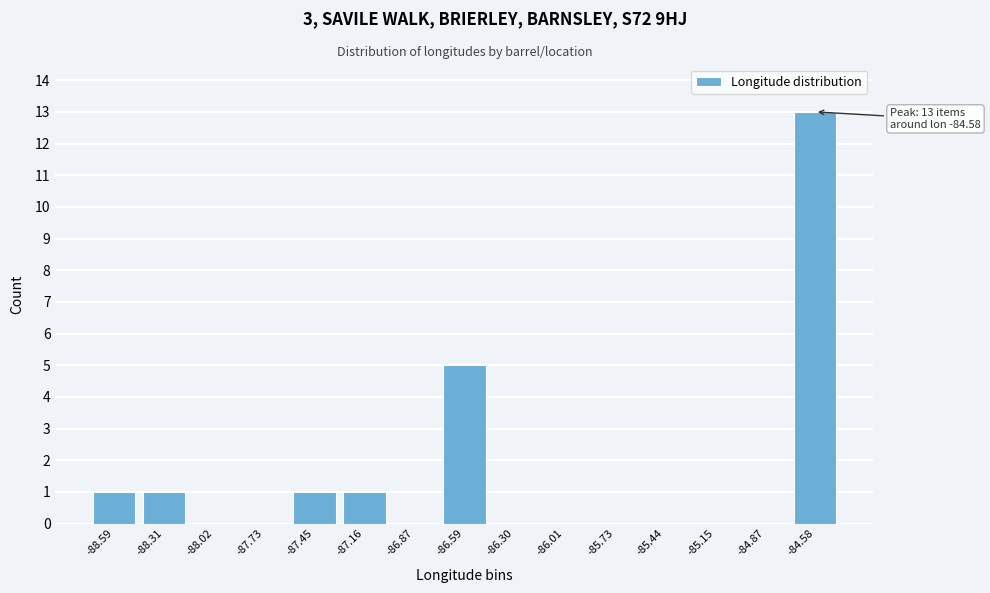

Reading left to right, what are all the values shown in this chart?

-88.59=1	-88.31=1	-88.02=0	-87.73=0	-87.45=1	-87.16=1	-86.87=0	-86.59=5	-86.30=0	-86.01=0	-85.73=0	-85.44=0	-85.15=0	-84.87=0	-84.58=13